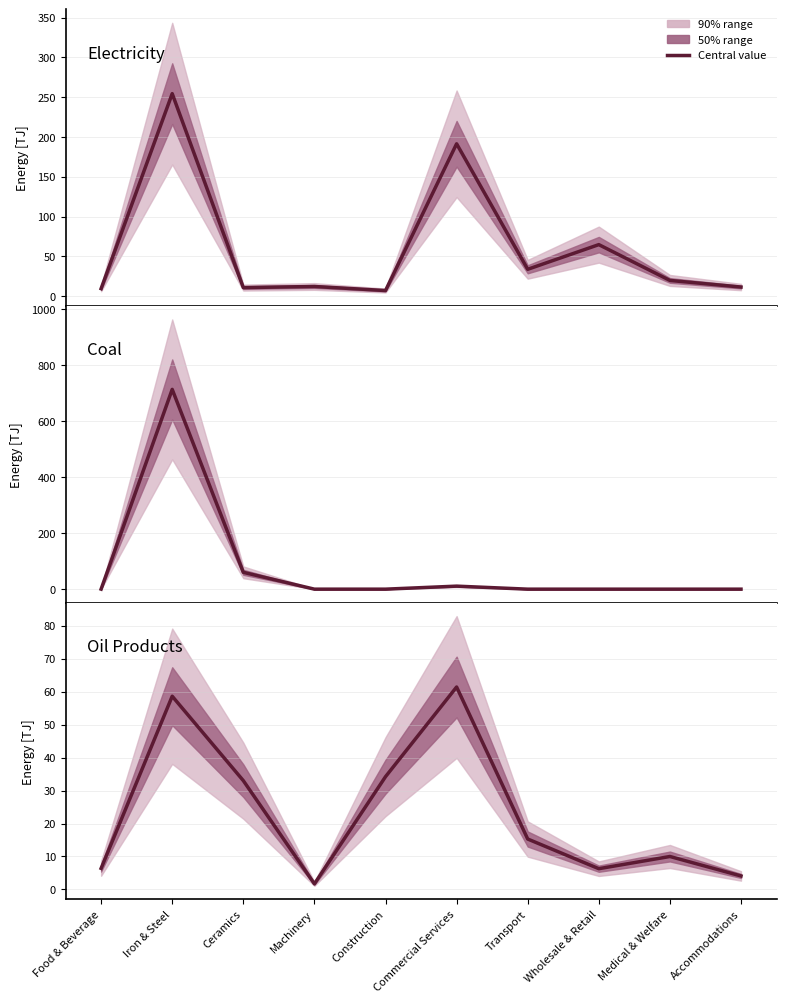

What is the total value across all series at Iron & Steel?

1026.2